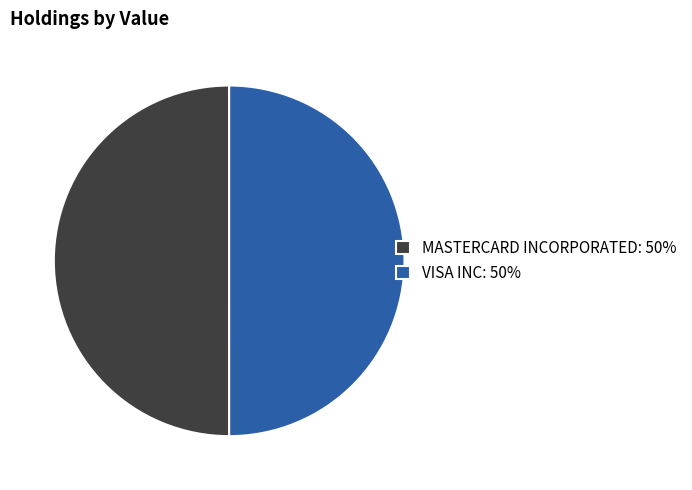

How many slices are in this pie chart?

2